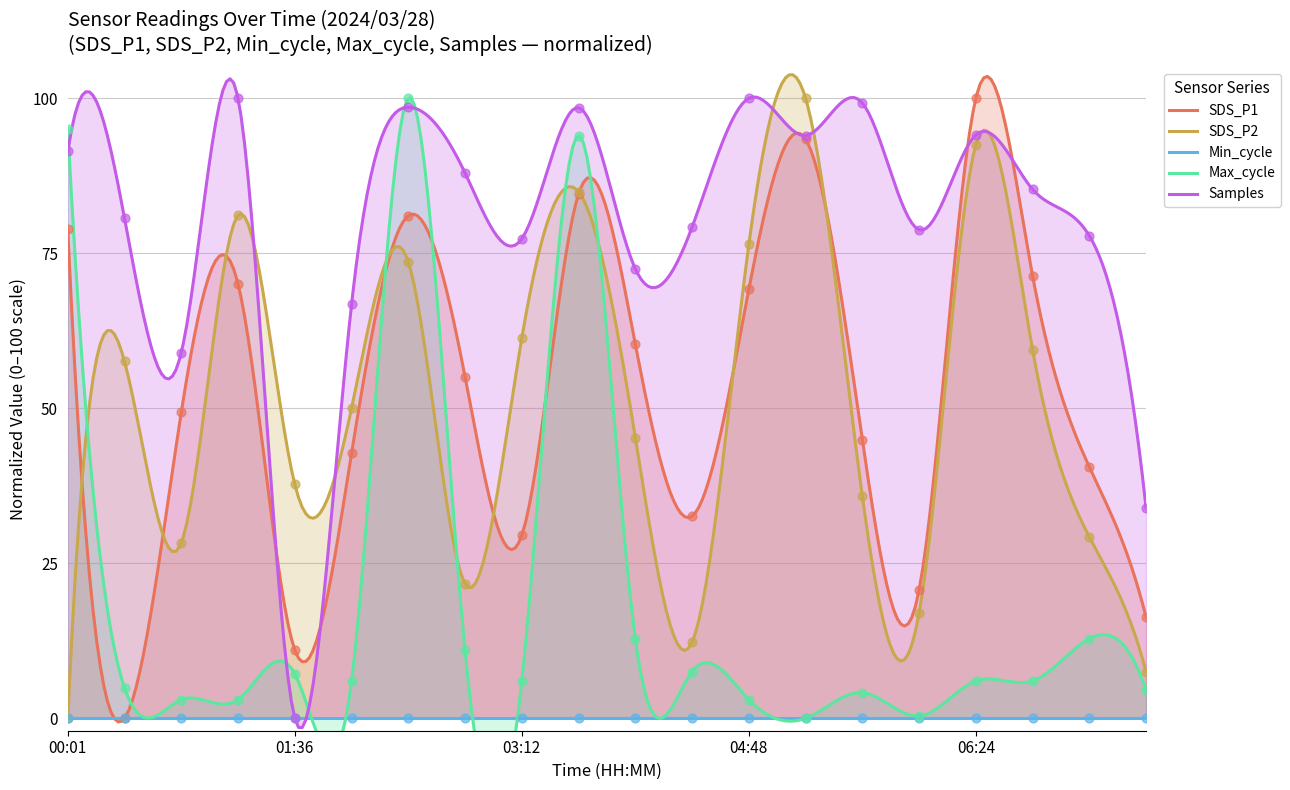

Is the value of SDS_P1 at 04:24 greater than the value of Samples at 06:00?

No